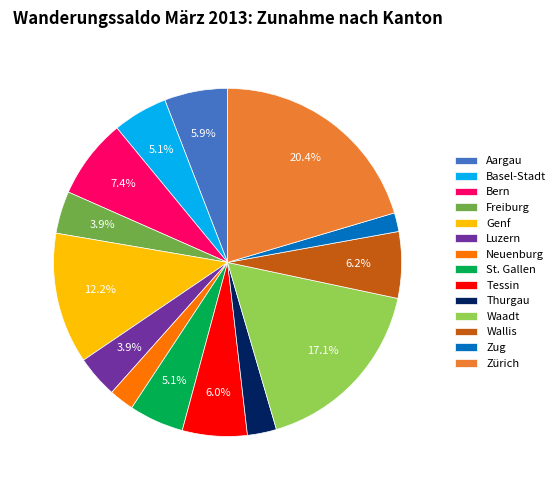

Count the number of slices in the pie.

14